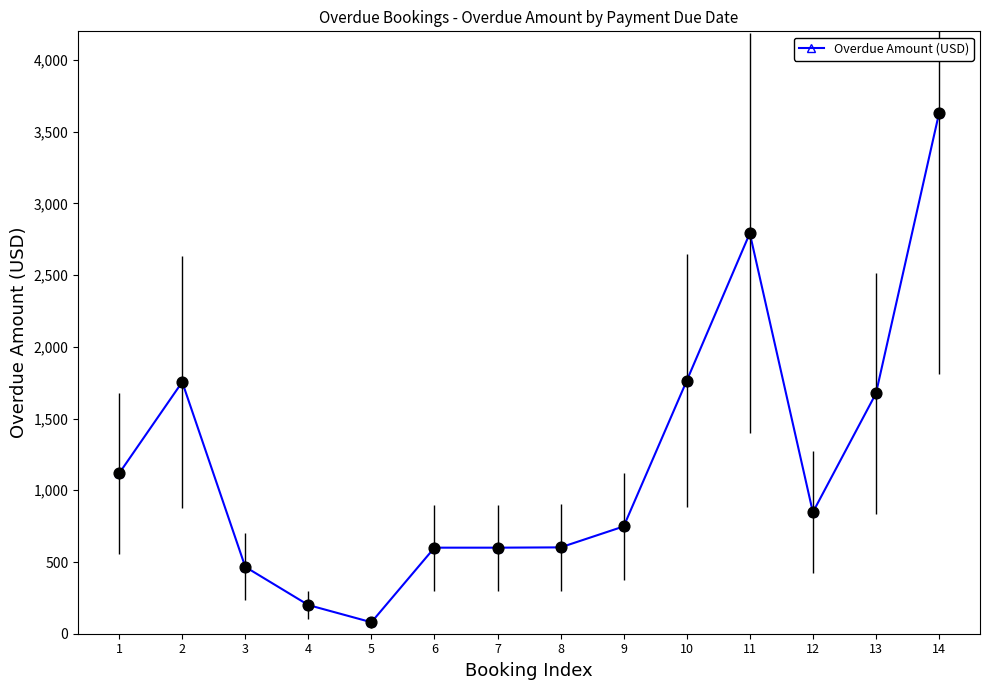

Between 4 and 12, which is larger?

12